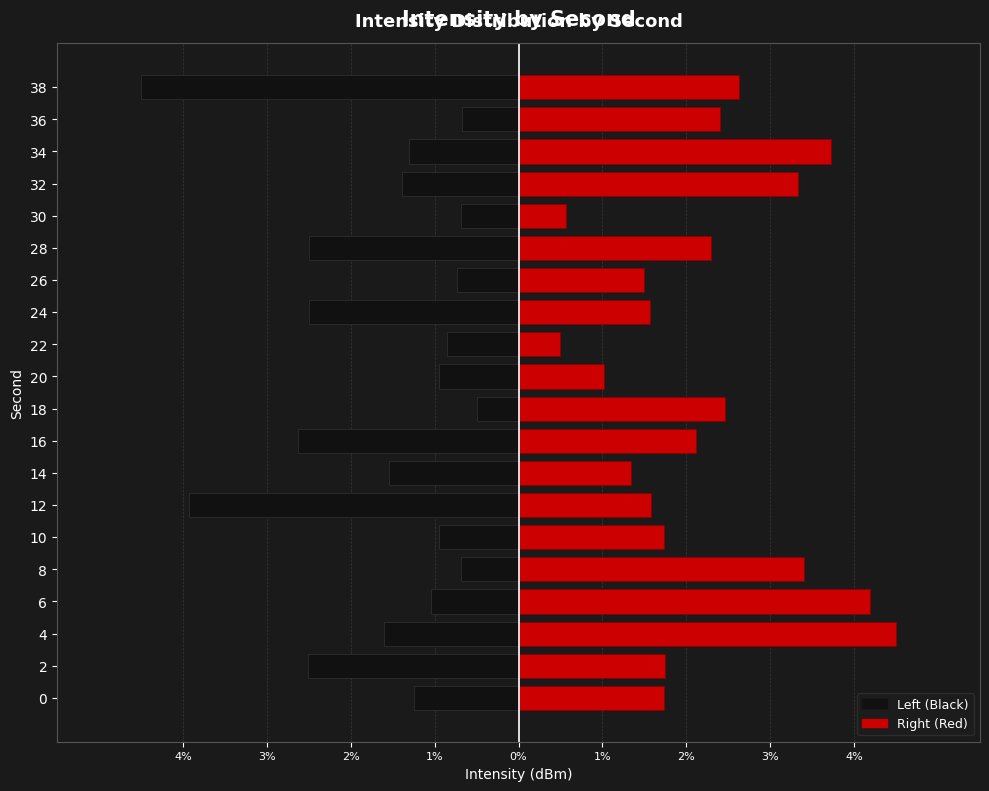

Read the Right (Red) value at 24.

1.6